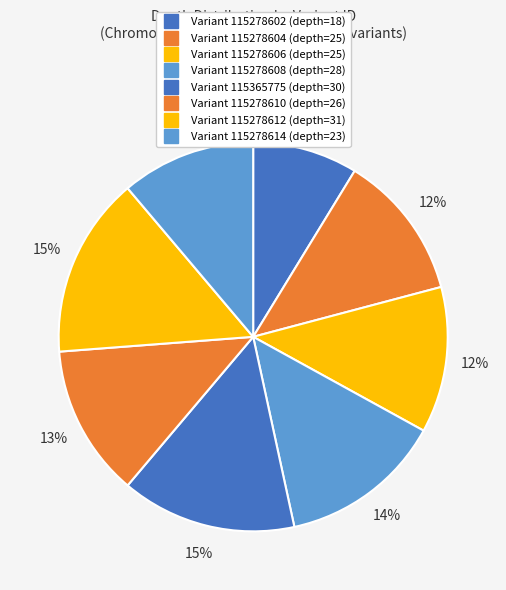

Count the number of slices in the pie.

8